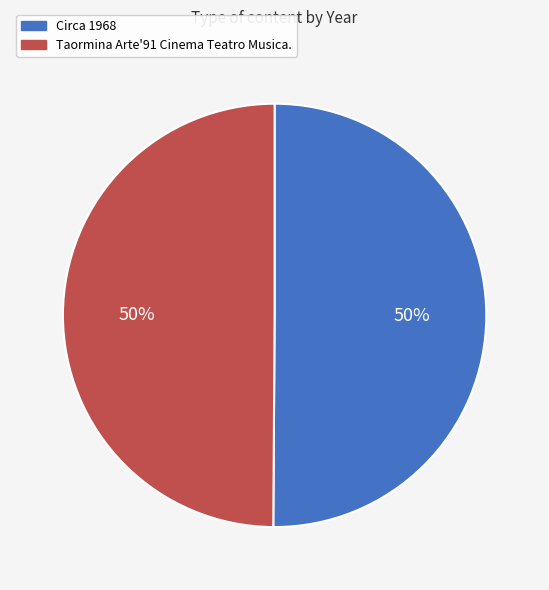

To the nearest percent, what percentage of the pie is Circa 1968?

50%